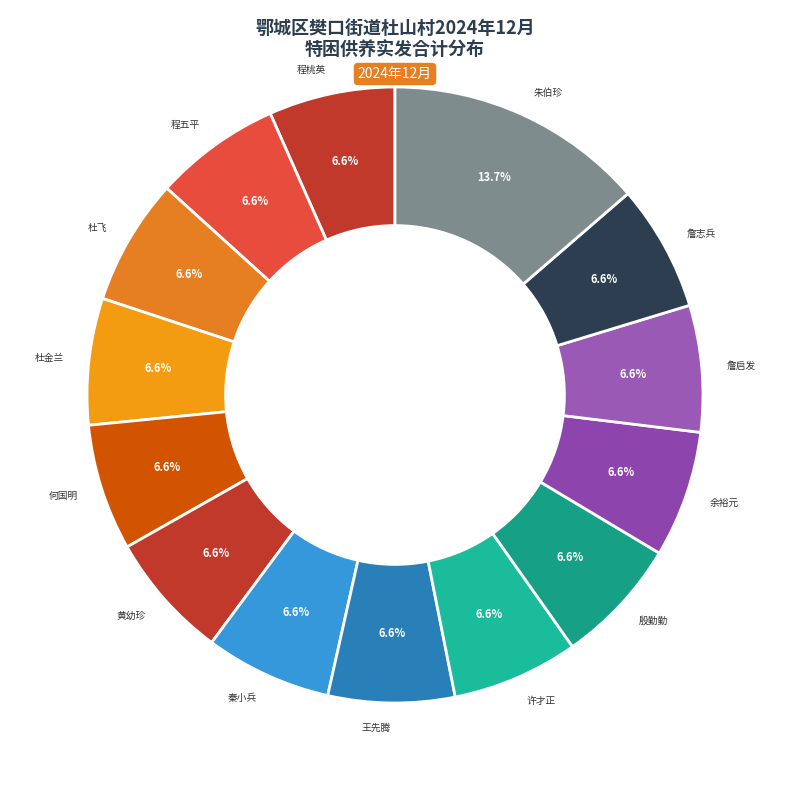

Does any single category account for the majority?

No